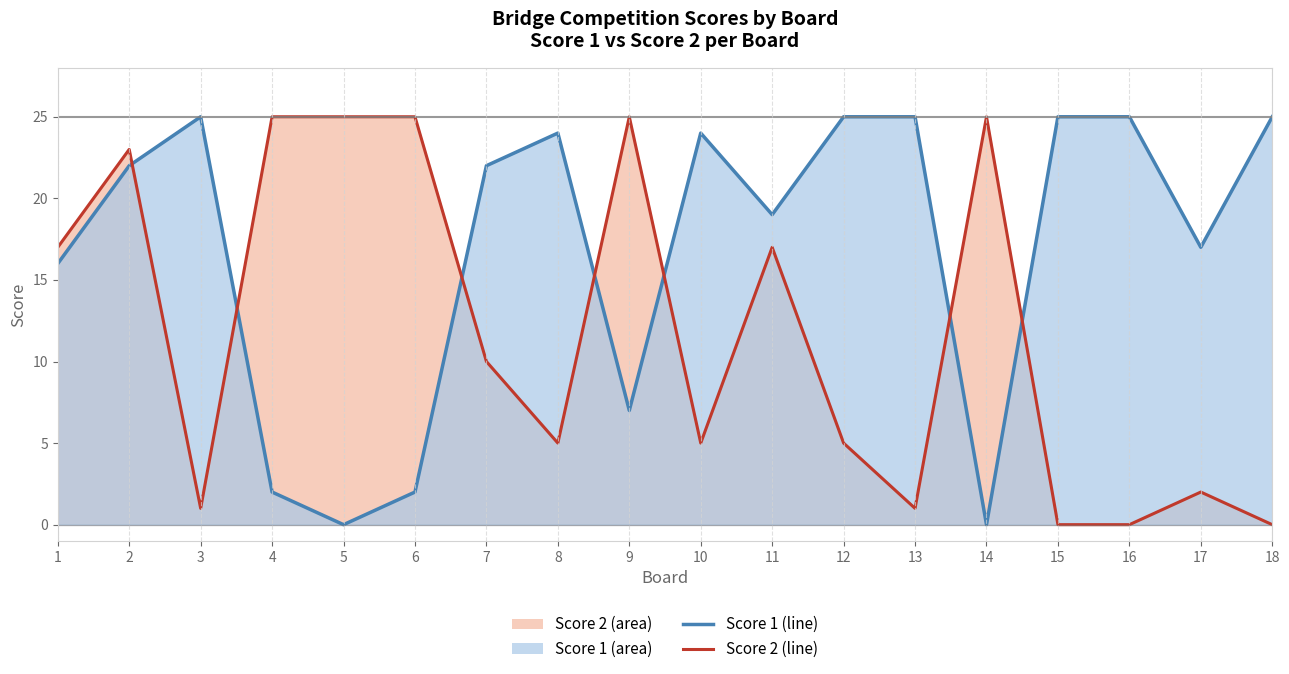

What is the sum of the Score 1 line values at 3 and 8?

49